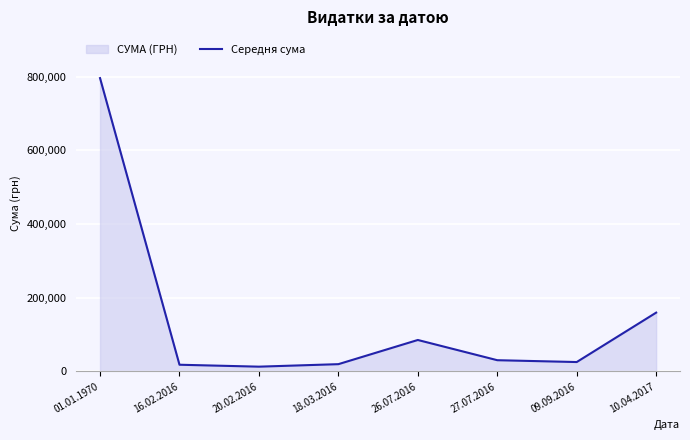

Is it true that the value at 16.02.2016 is 24156.9?

False